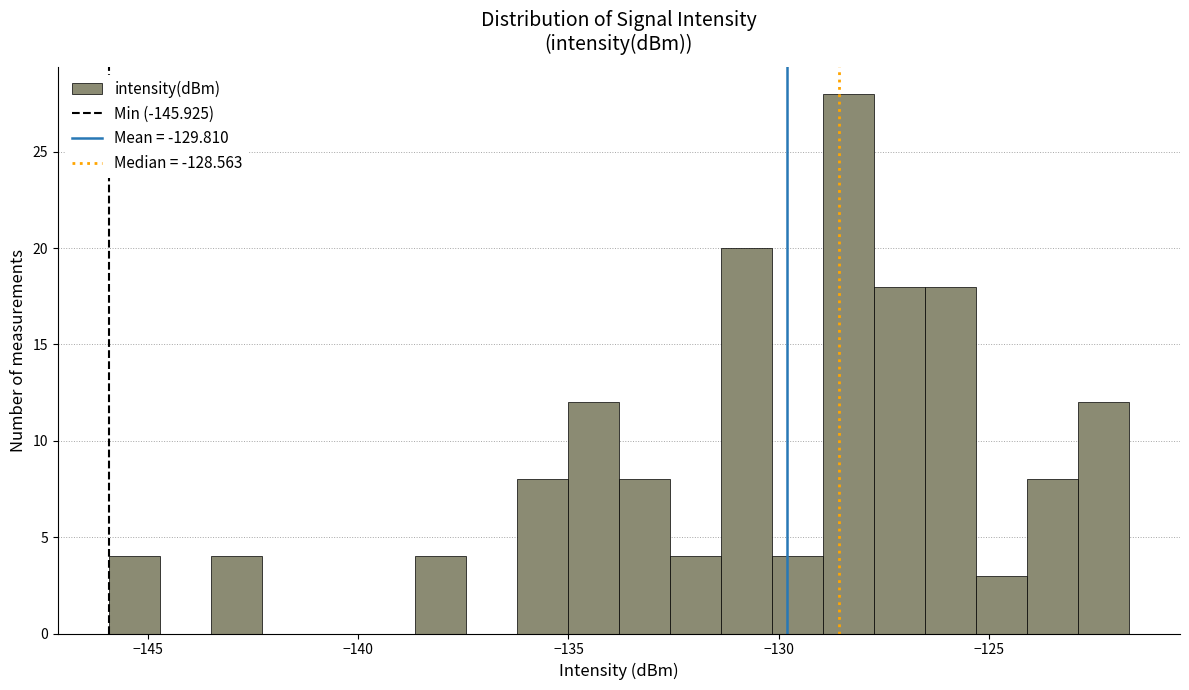

Read against the x-axis, roughly where is the centre of the tallest bar?

-128.5